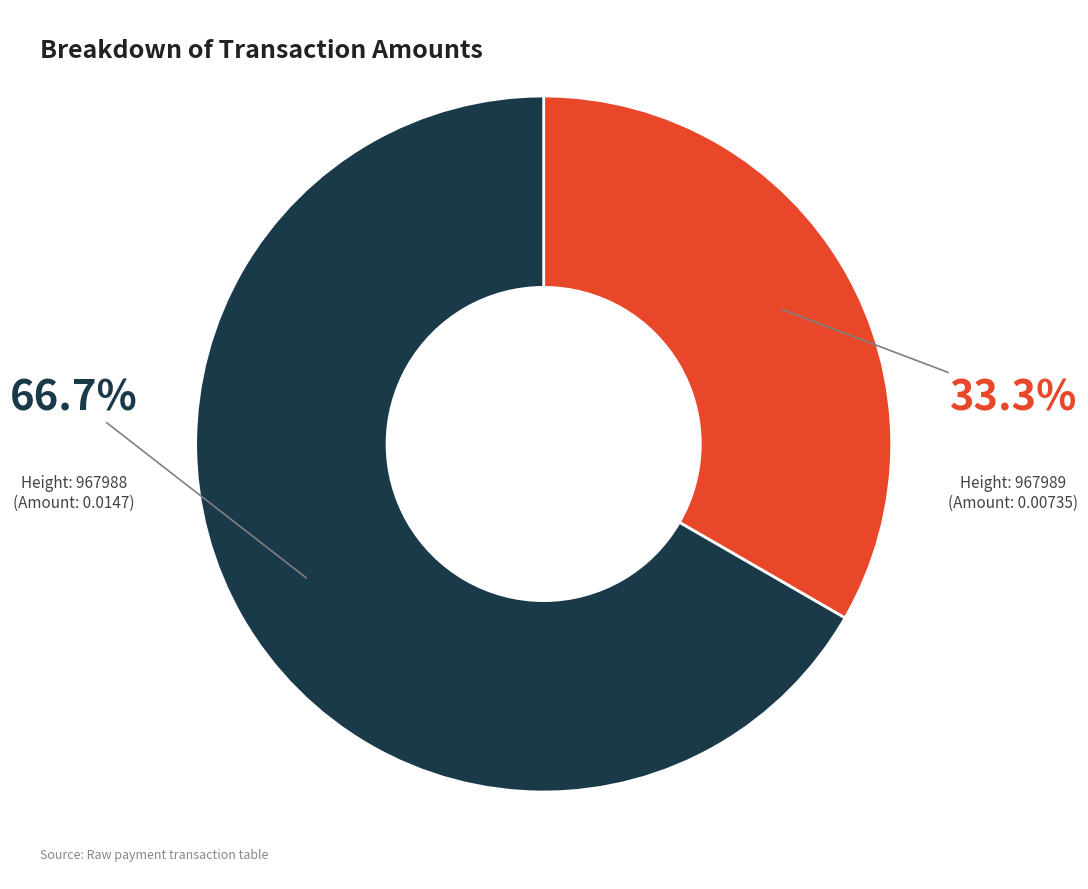

Does any single category account for the majority?

Yes